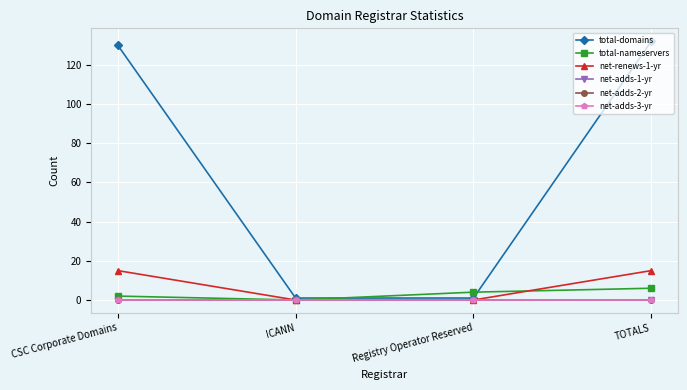

Is this an area chart (filled region under the line)?

No